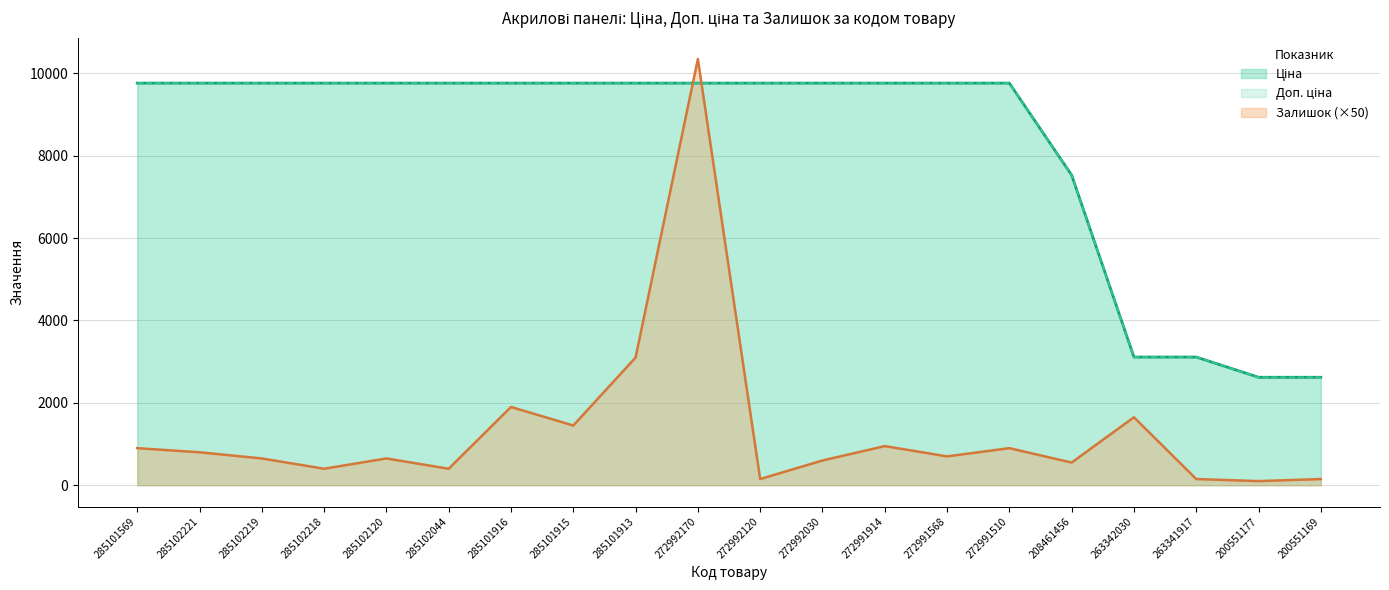

What is the label of the 18th point from the left?

263341917